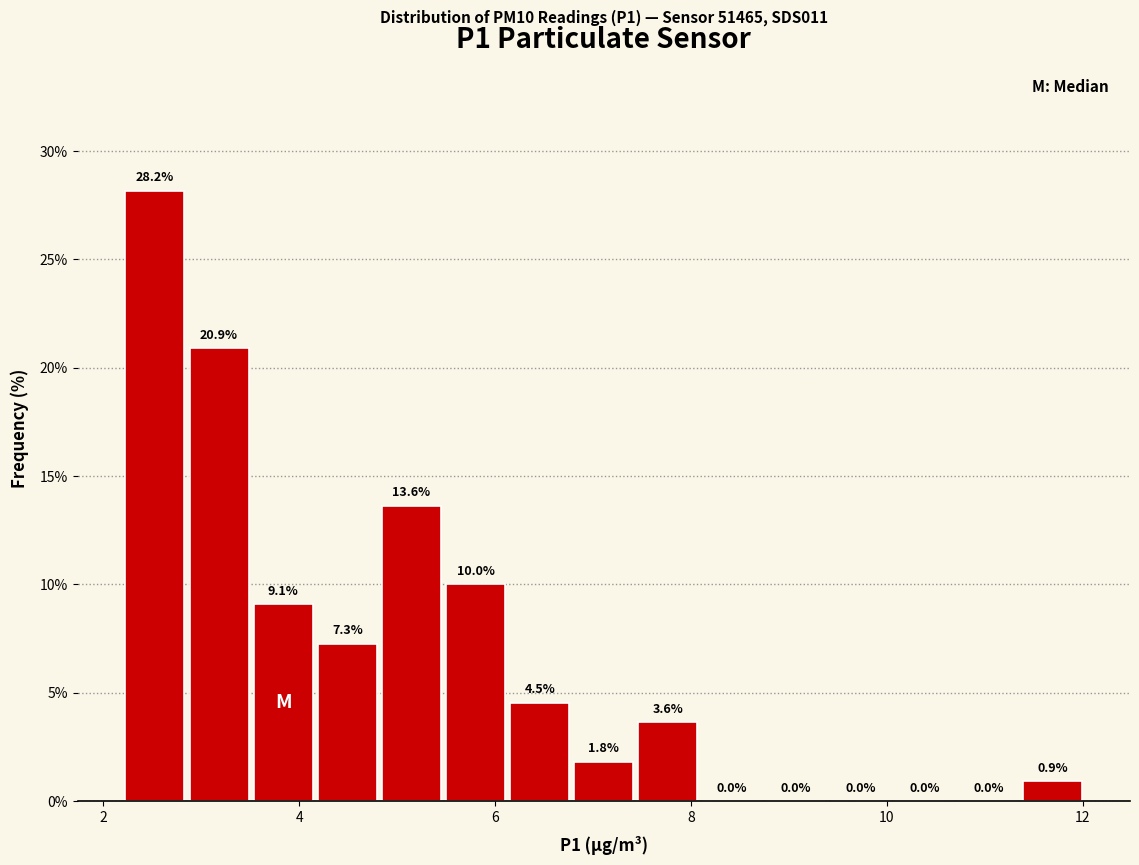

Read against the x-axis, roughly where is the centre of the tallest bar?

2.6